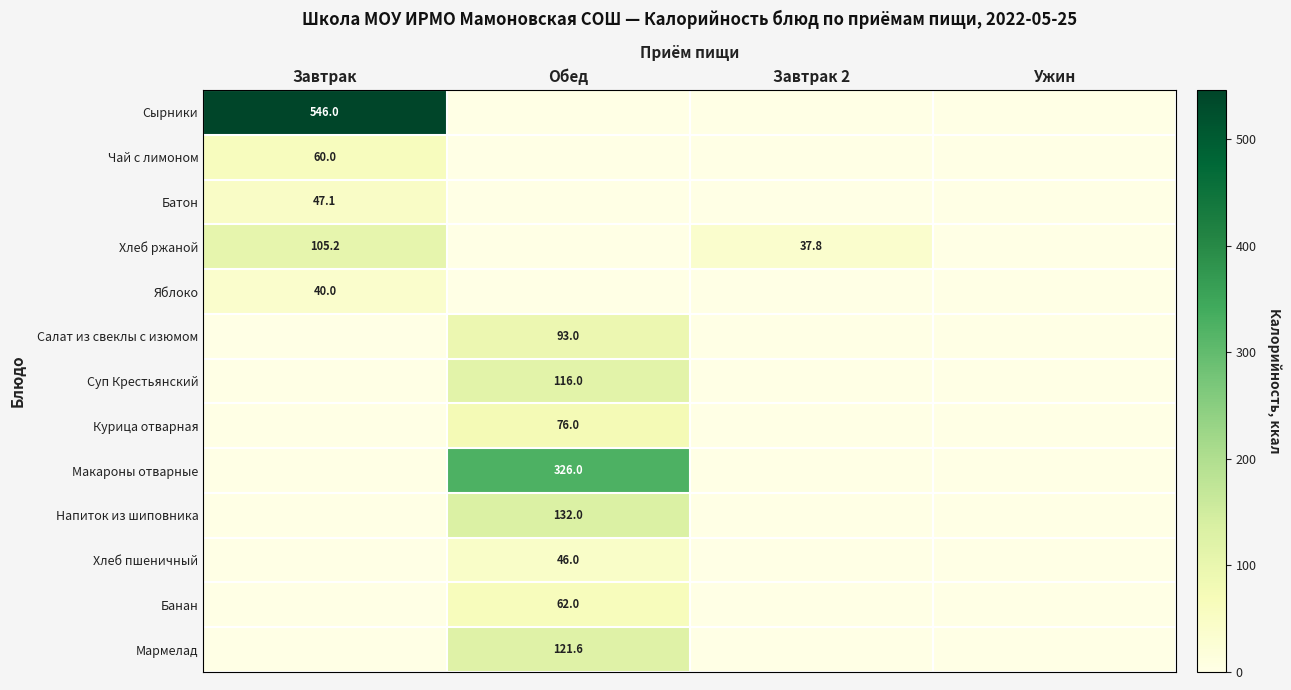

Which label corresponds to the largest value in the chart?

Завтрак